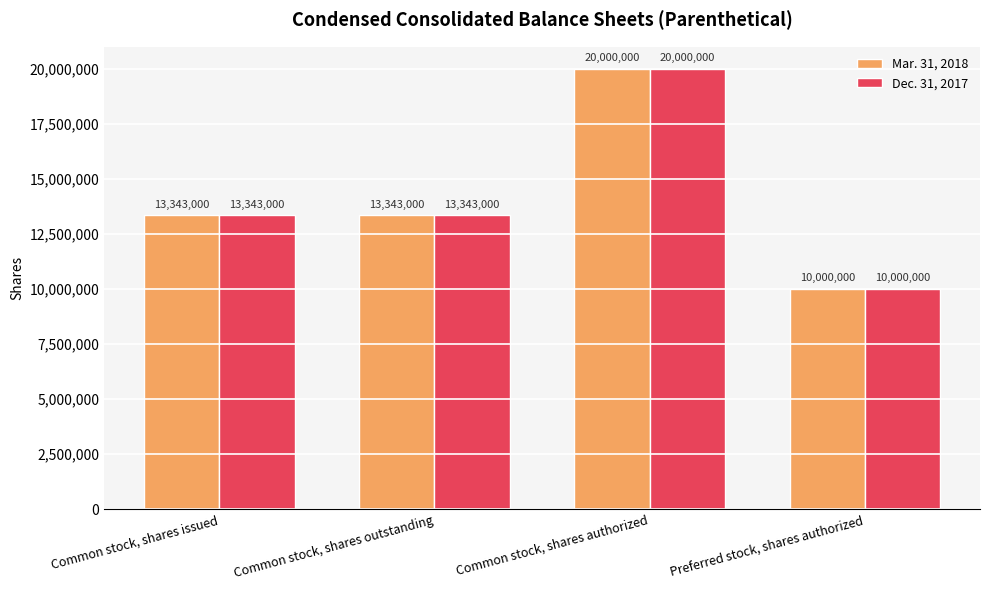

At how many categories does at least one series exceed 11599446?

3